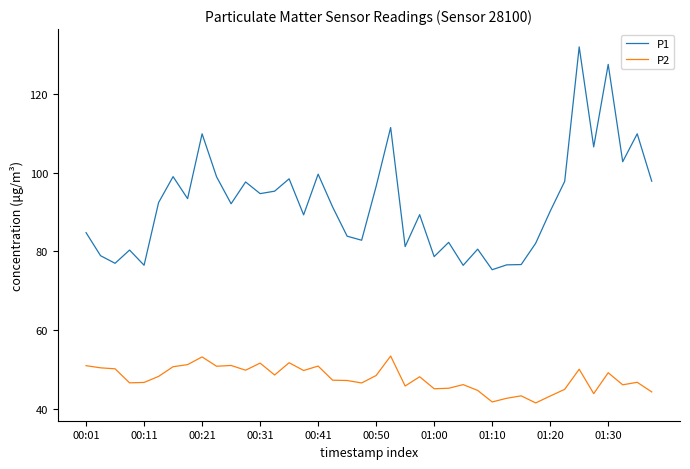

True or false: P1 and P2 cross at least once.

False